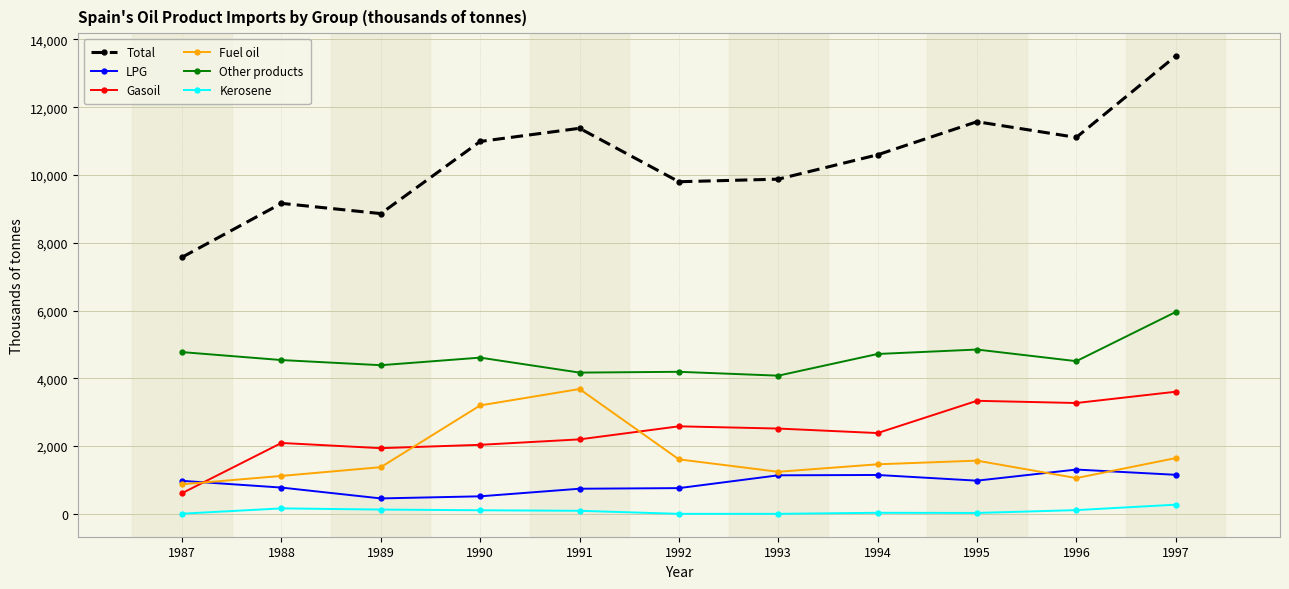

What is the value of the Other products point at the 6th from the left?

4192.0